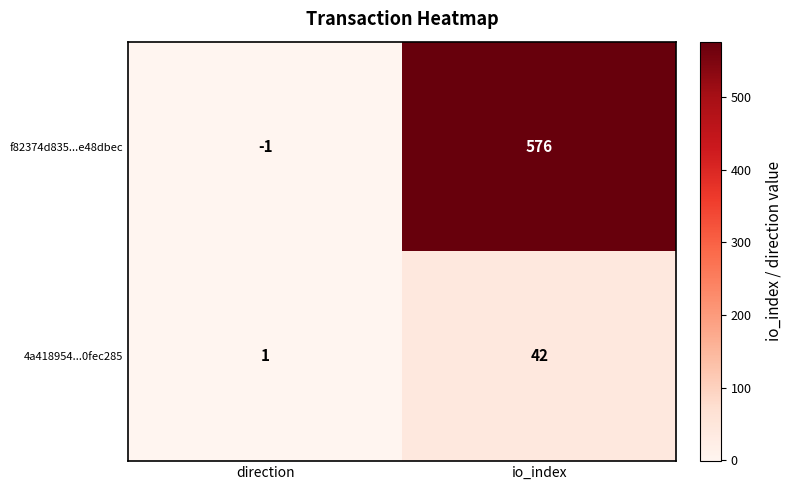

True or false: f82374d835...e48dbec has a value of -1 at direction.

True